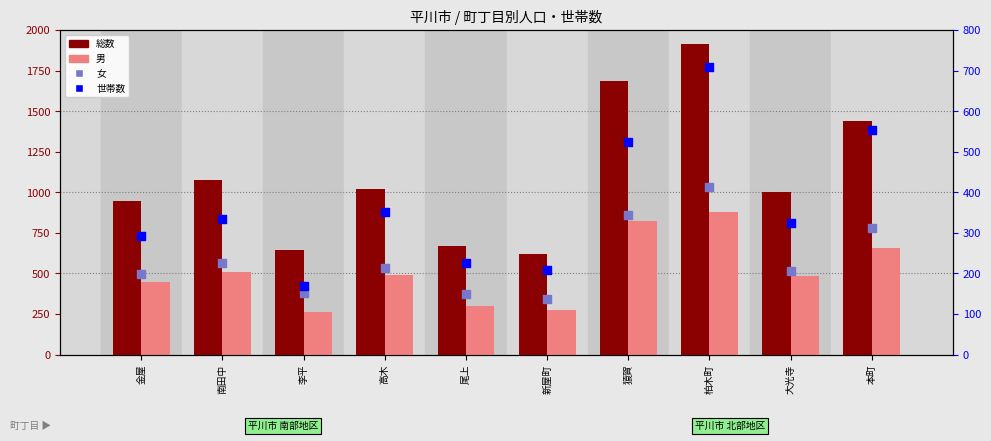

What is the total value across all series at 本町?

3429